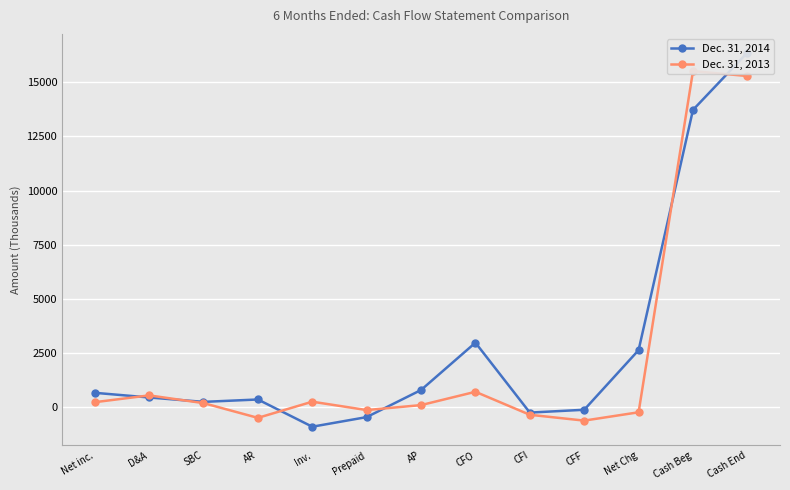

At which category does the chart reach its peak across all series?

Cash End